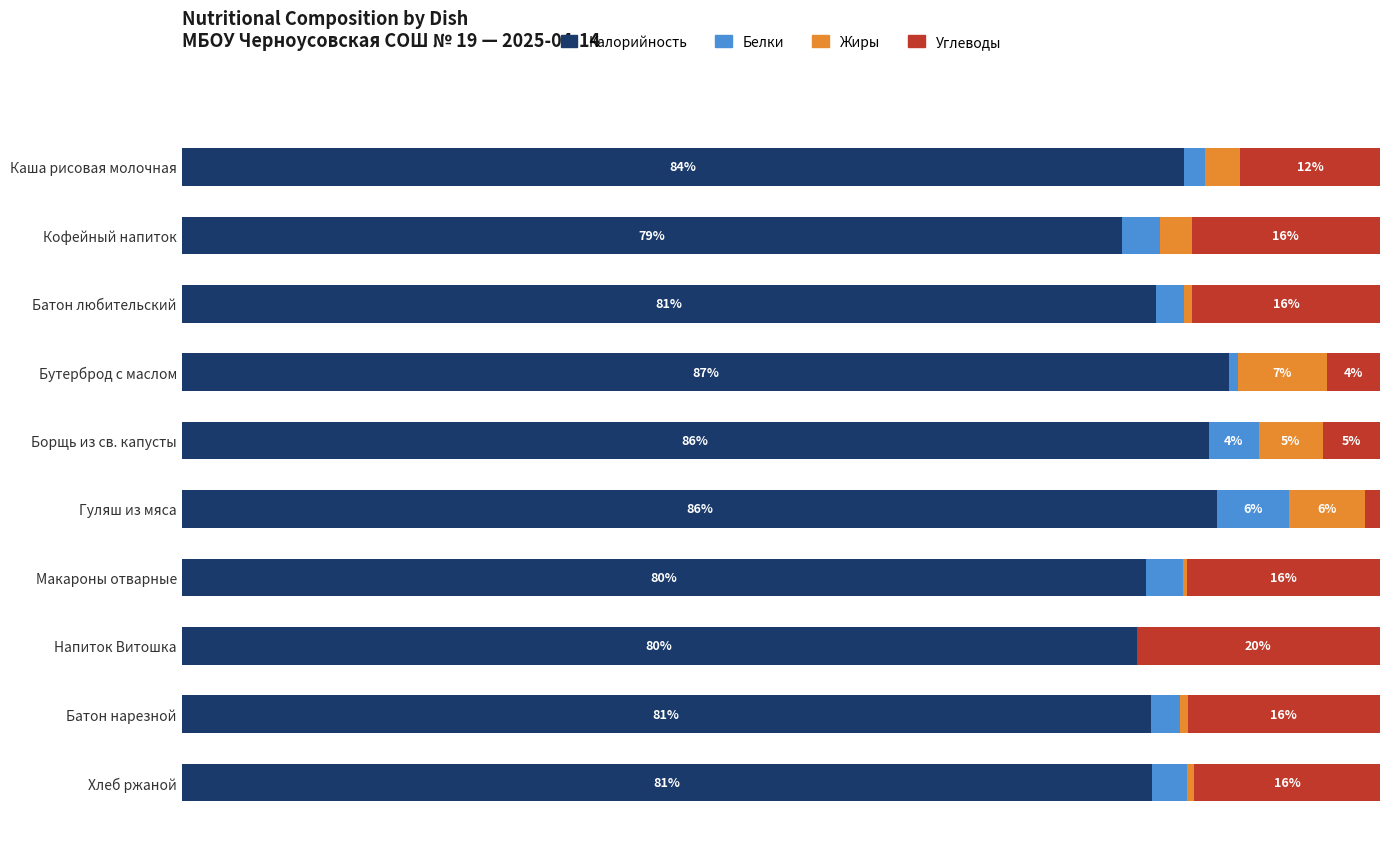

Which category has the highest value in the Калорийность series?

Бутерброд с маслом